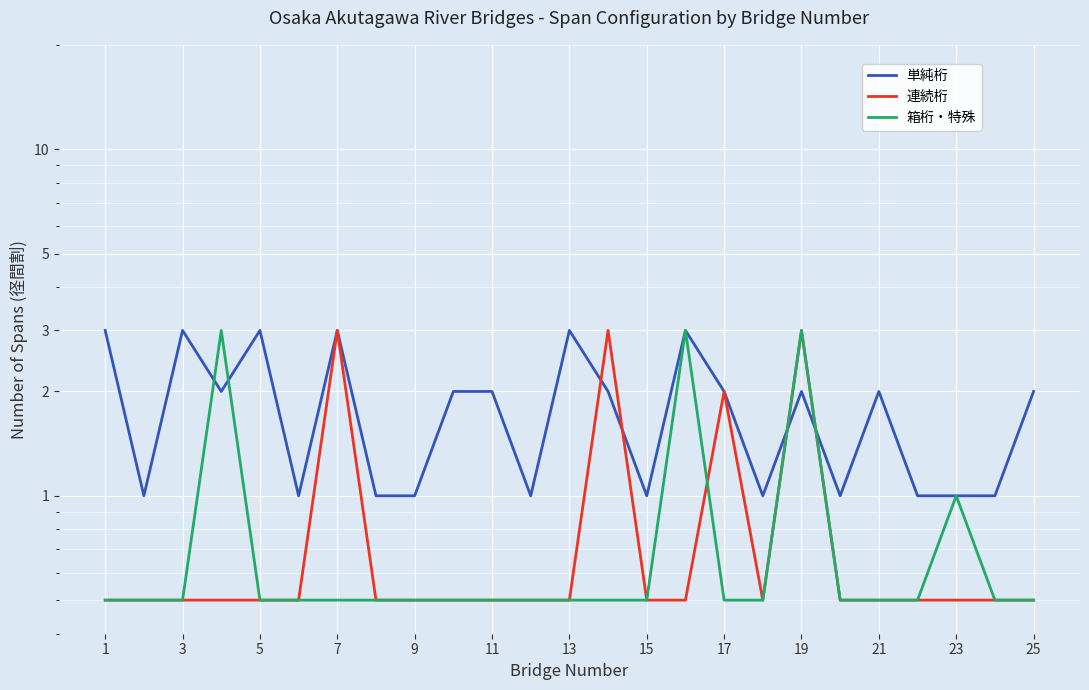

How many lines are shown in the chart?

3